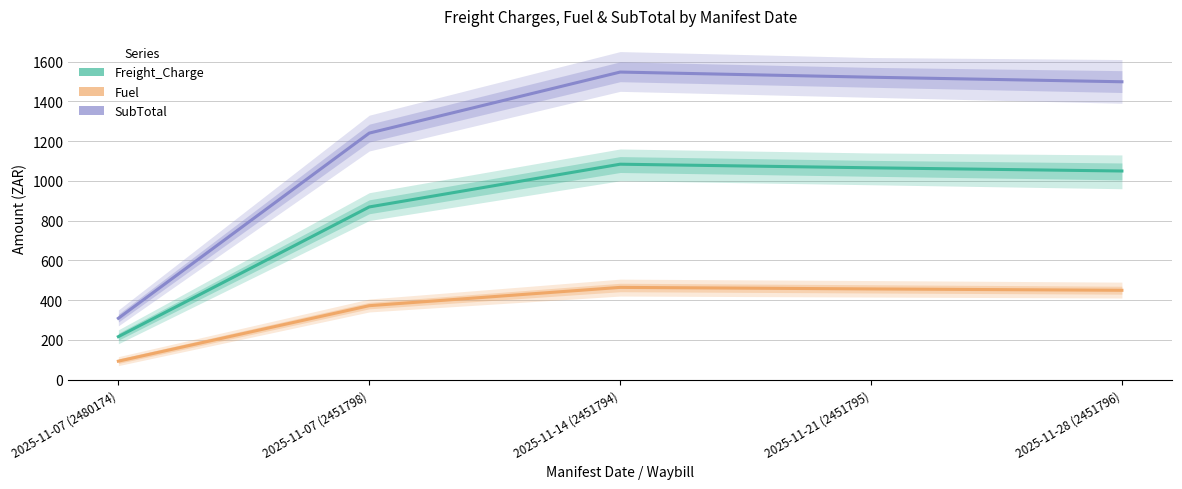

True or false: Fuel and Freight_Charge cross at least once.

False